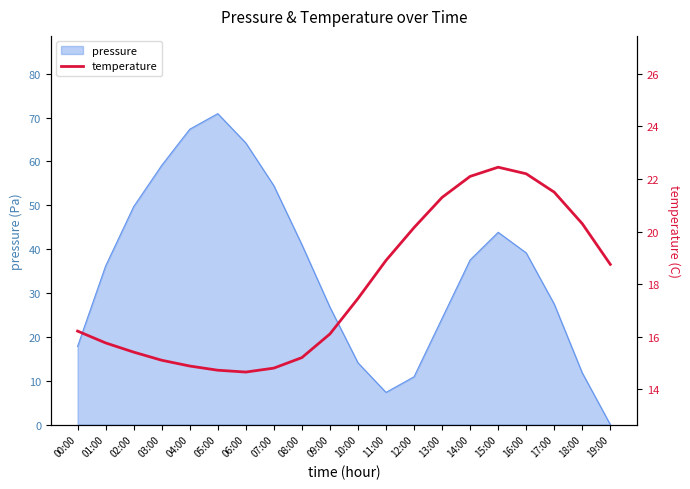

The value of pressure at 04:00 is 13.8. True or false?

False